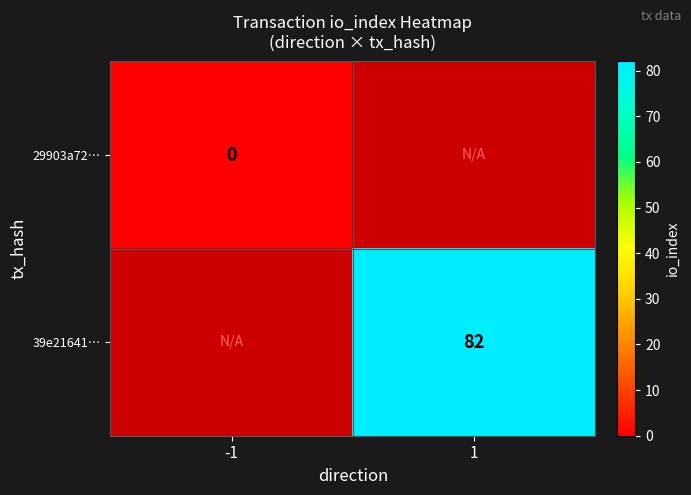

At how many categories does at least one series exceed 45?

1